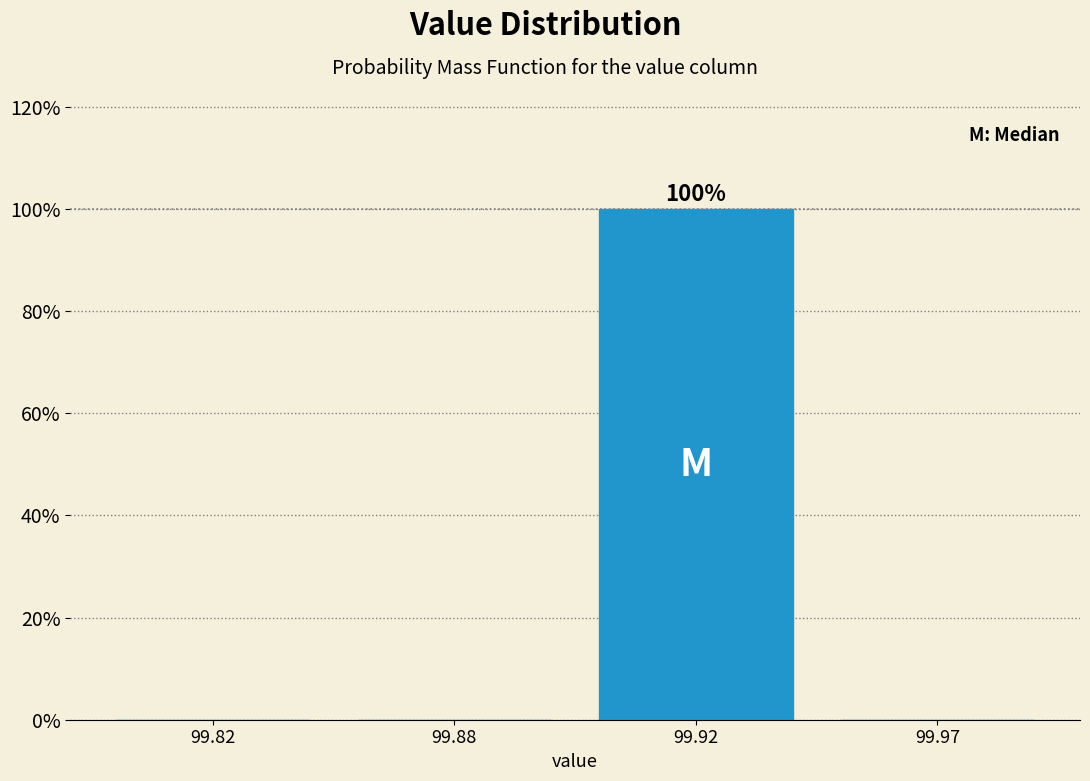

Reading right to left, list all the values displayed in this chart.

99.97=0	99.92=100	99.88=0	99.82=0